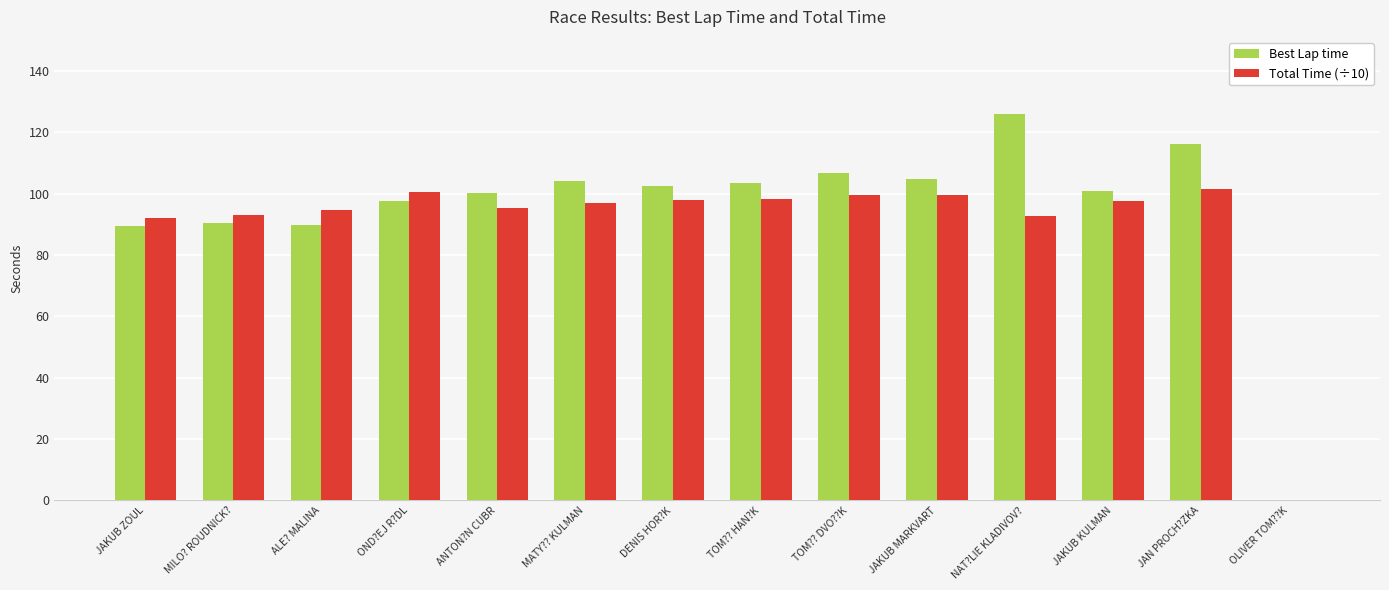

True or false: Best Lap time has a value of 104.2 at MATY?? KULMAN.

True